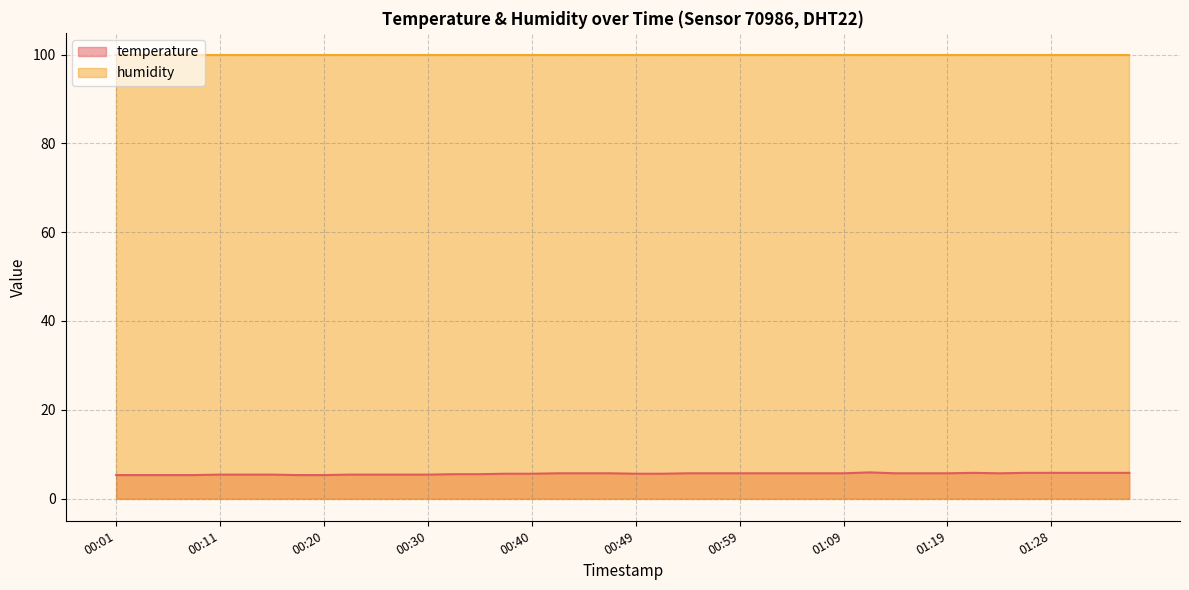

How many points are lower than both their immediate neighbors (excluding endpoints)?

1